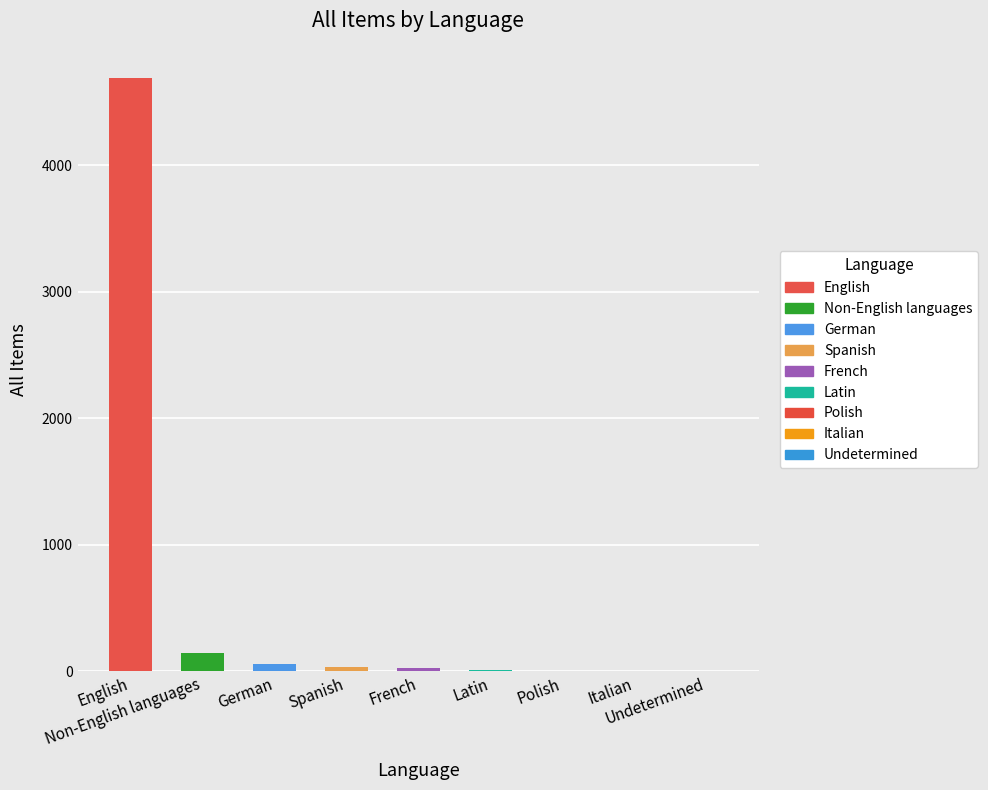

Are the bars horizontal?

No